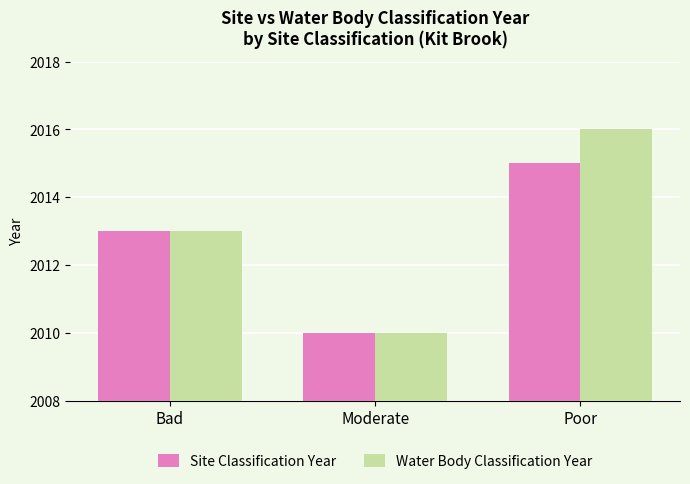

At which label is Water Body Classification Year closest to 2013?

Bad